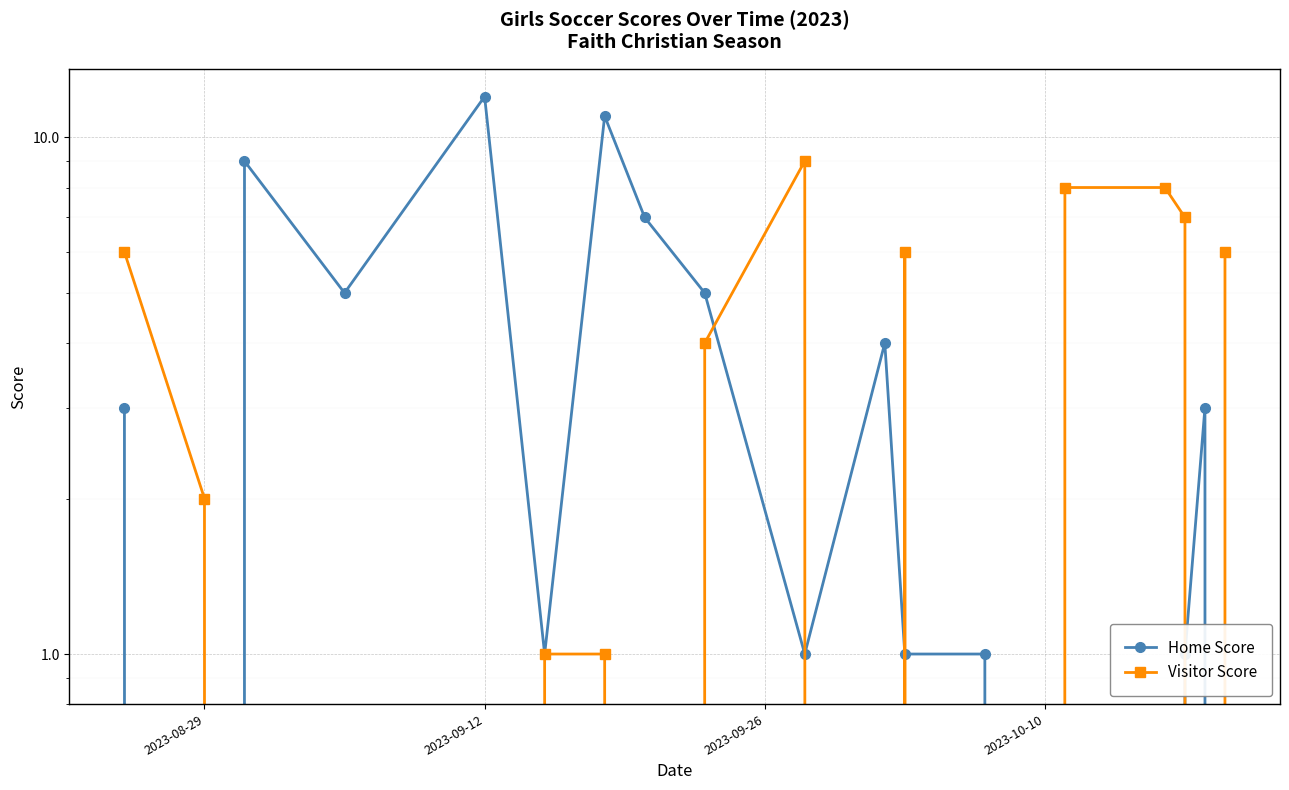

How many interior local valleys does the Home Score series have?

4